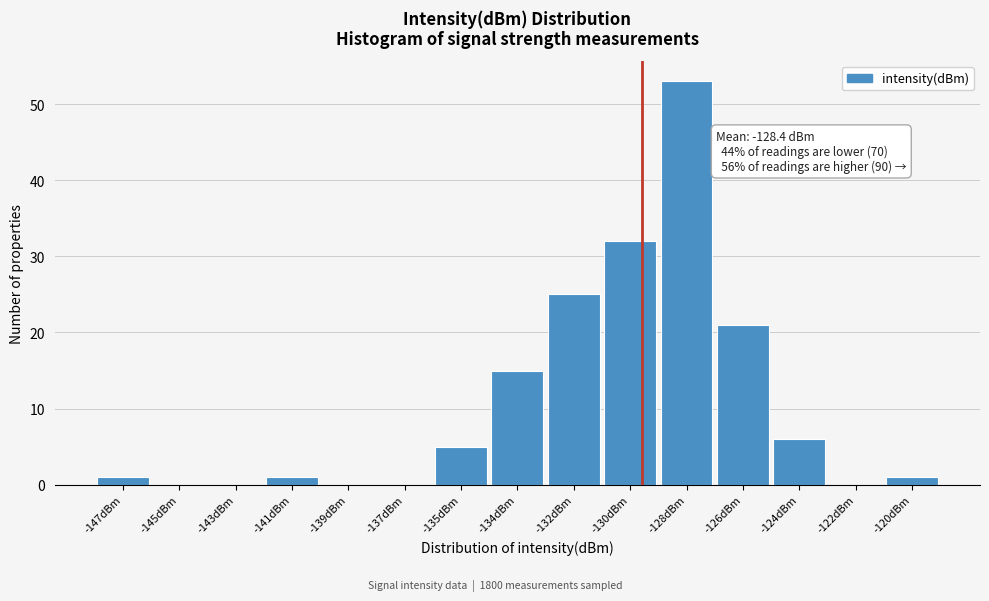

Reading right to left, what are all the values shown in this chart?

-120dBm=1	-122dBm=0	-124dBm=6	-126dBm=21	-128dBm=53	-130dBm=32	-132dBm=25	-134dBm=15	-135dBm=5	-137dBm=0	-139dBm=0	-141dBm=1	-143dBm=0	-145dBm=0	-147dBm=1